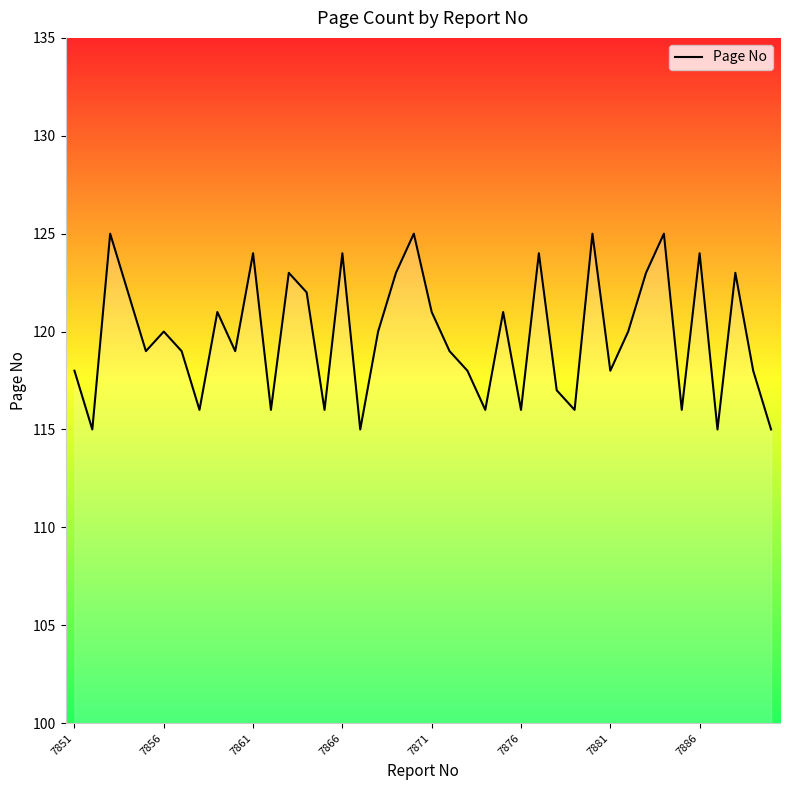

What is the difference between the maximum and minimum values?

10